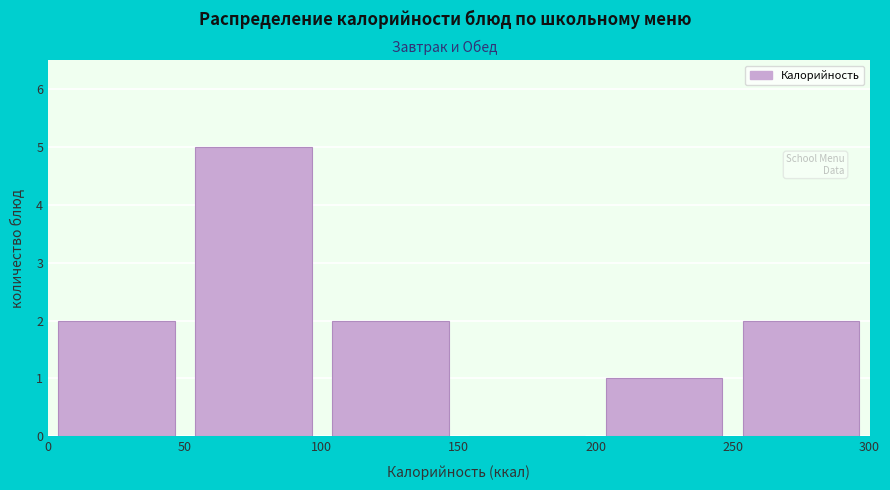

How tall is the bar that spans 250 to 300 on the x-axis? The values are not printed on the chart, so give them approximately, as read against the axis.

2